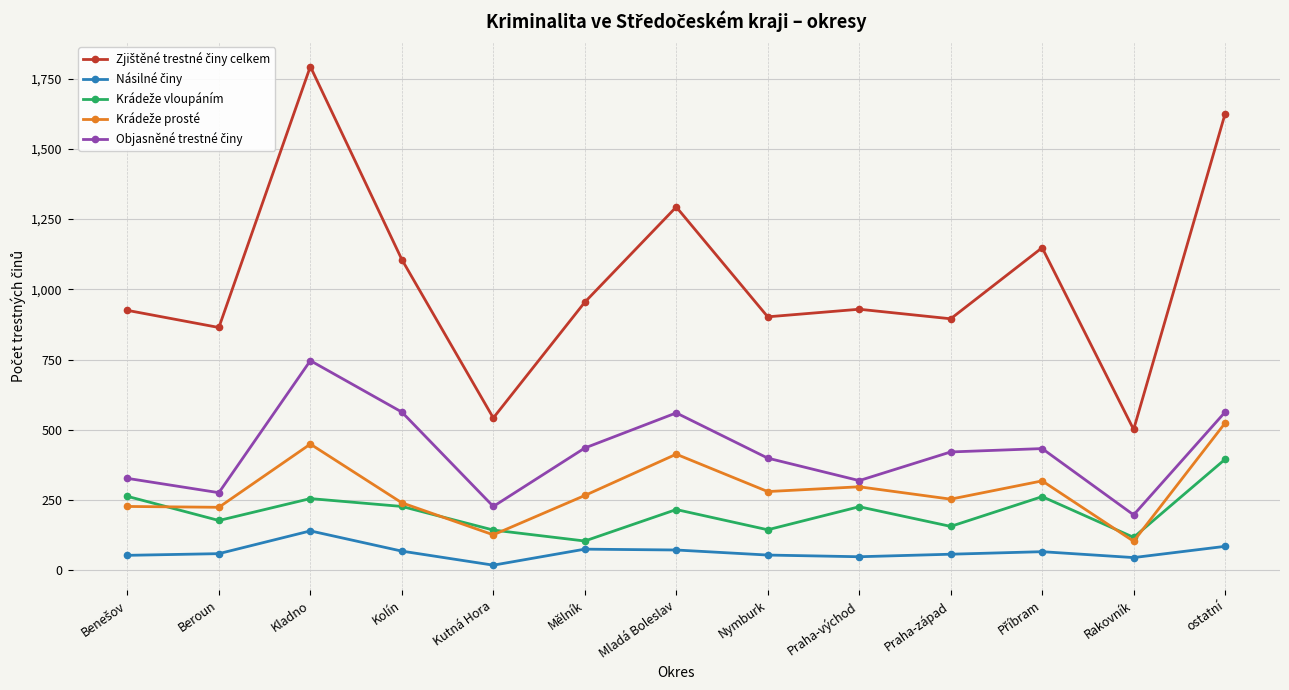

How many distinct data groups are displayed?

5